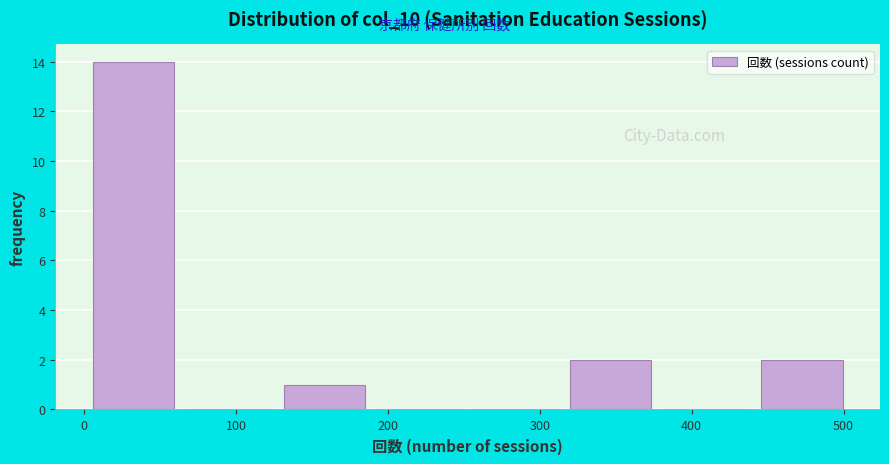

How tall is the bar that spans 440 to 500 on the x-axis? Neither the bar edges nor the heights are printed on the chart, so give them approximately, as read against the axes.

2